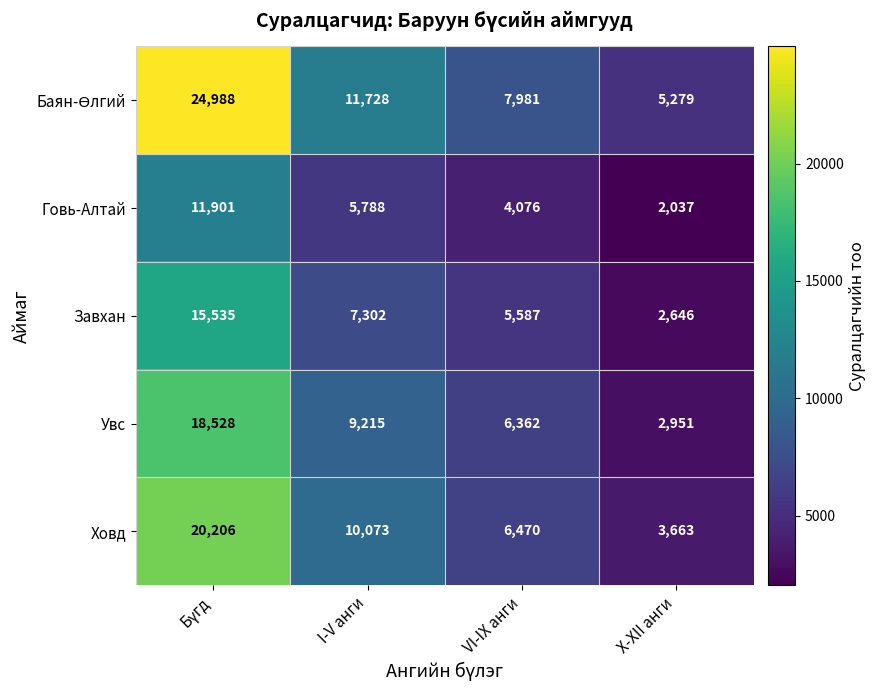

What is the average value of the Увс series?

9264